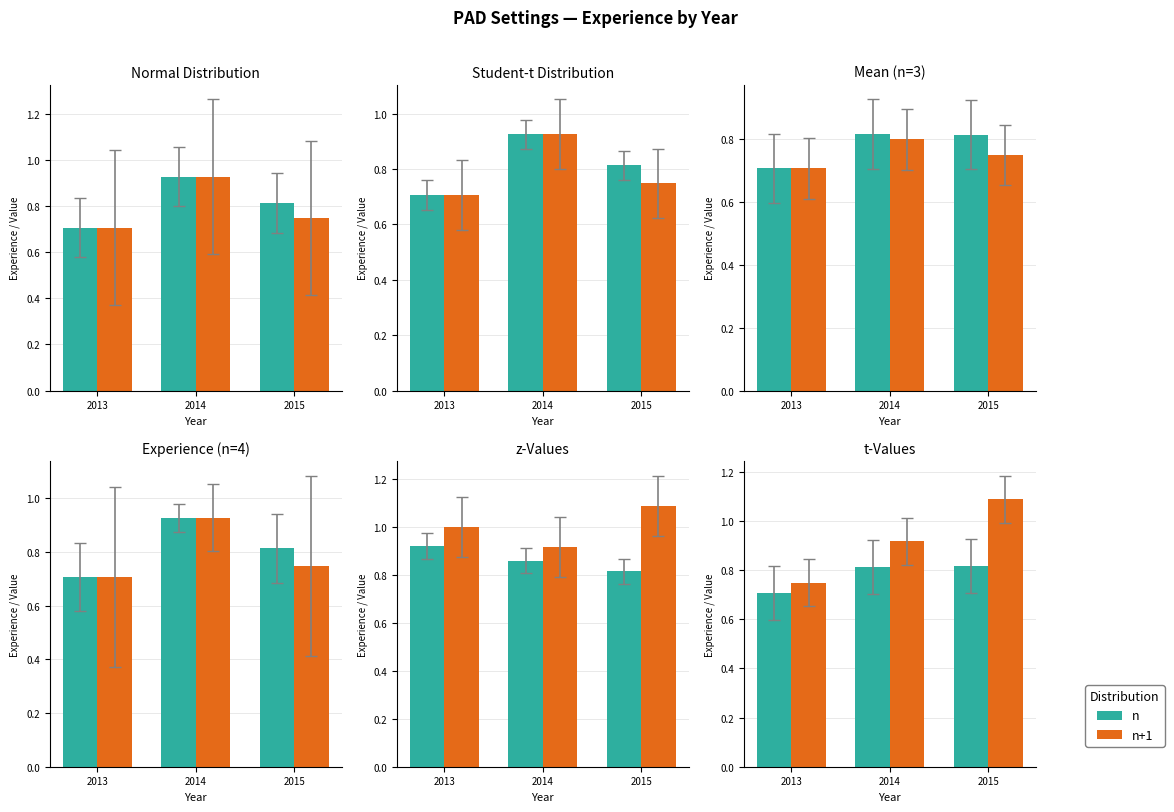

Are the bars horizontal?

No